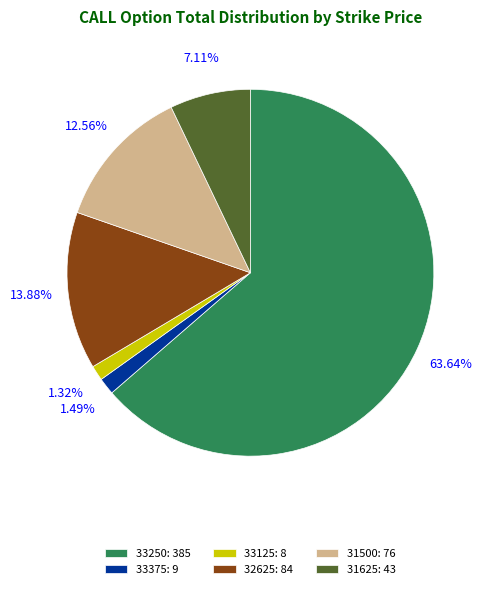

How many slices are in this pie chart?

6